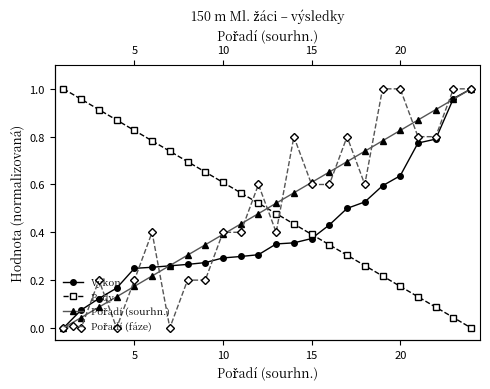

Is it true that Body equals 0.1 at 21?

False